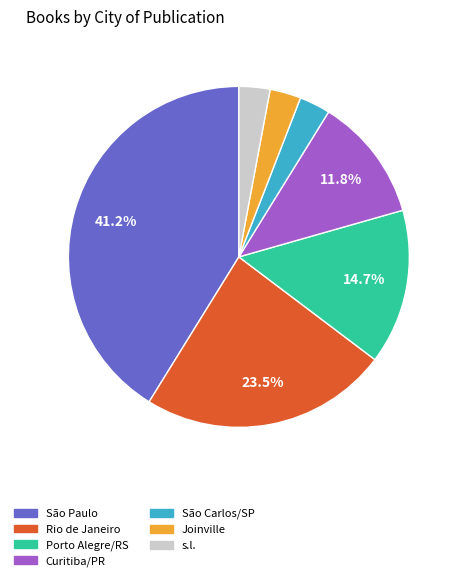

Is there a majority slice in this chart?

No